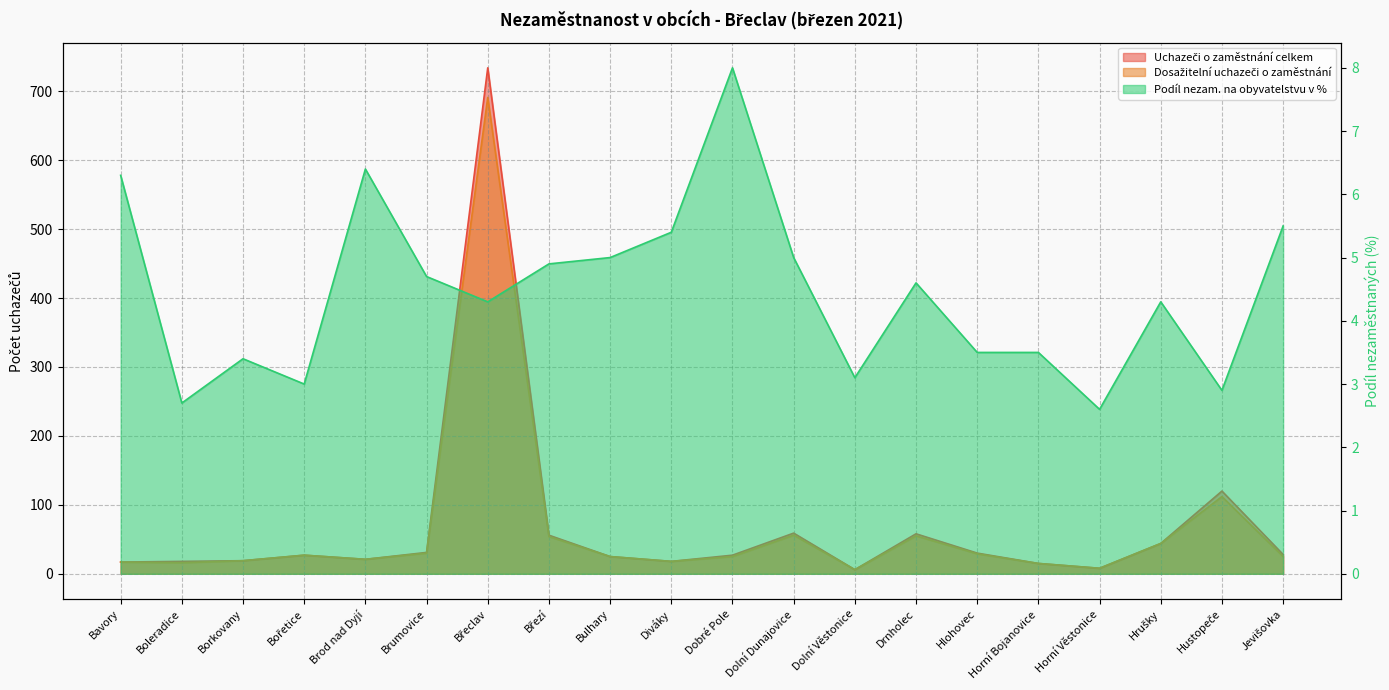

What is the sum of all Dosažitelní uchazeči o zaměstnání values?

1293.0